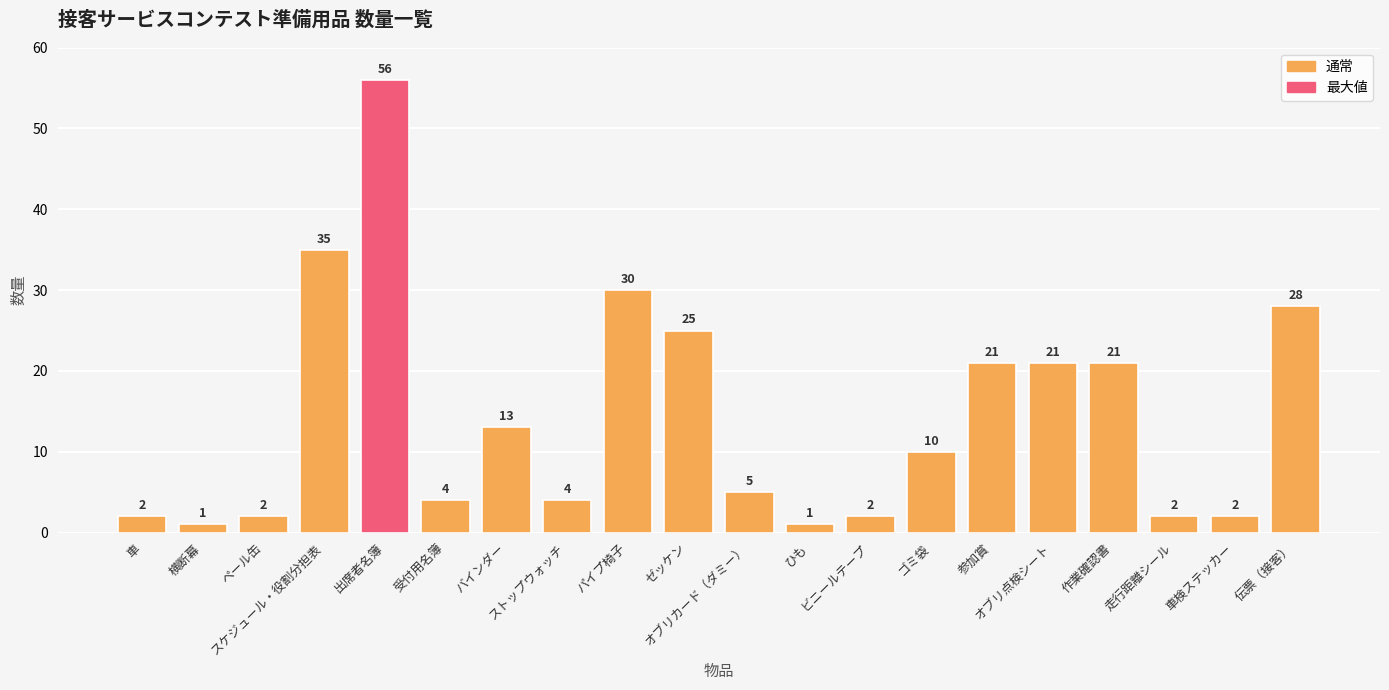

What is the approximate value at オブリ点検シート, to the nearest 10?

20